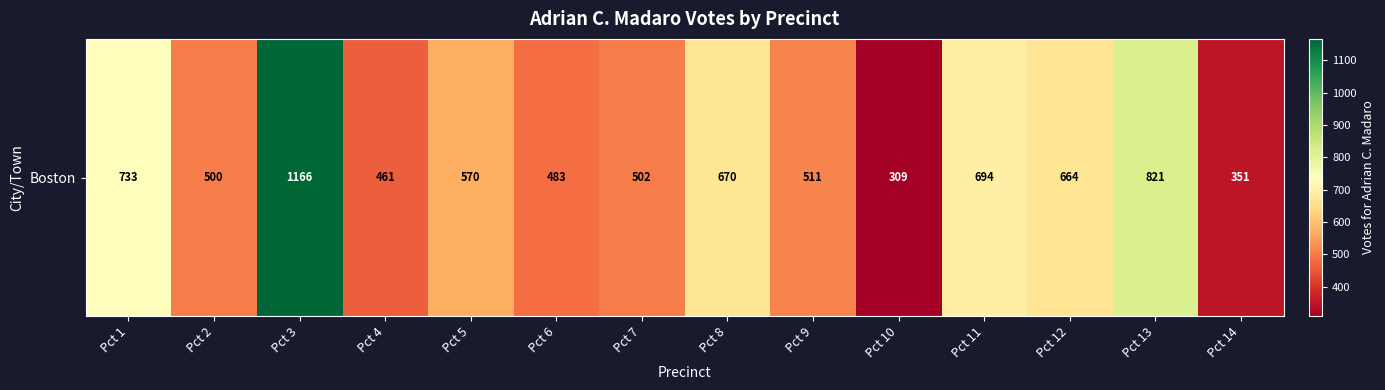

Rank the categories by value from lowest to highest.

Pct 10, Pct 14, Pct 4, Pct 6, Pct 2, Pct 7, Pct 9, Pct 5, Pct 12, Pct 8, Pct 11, Pct 1, Pct 13, Pct 3